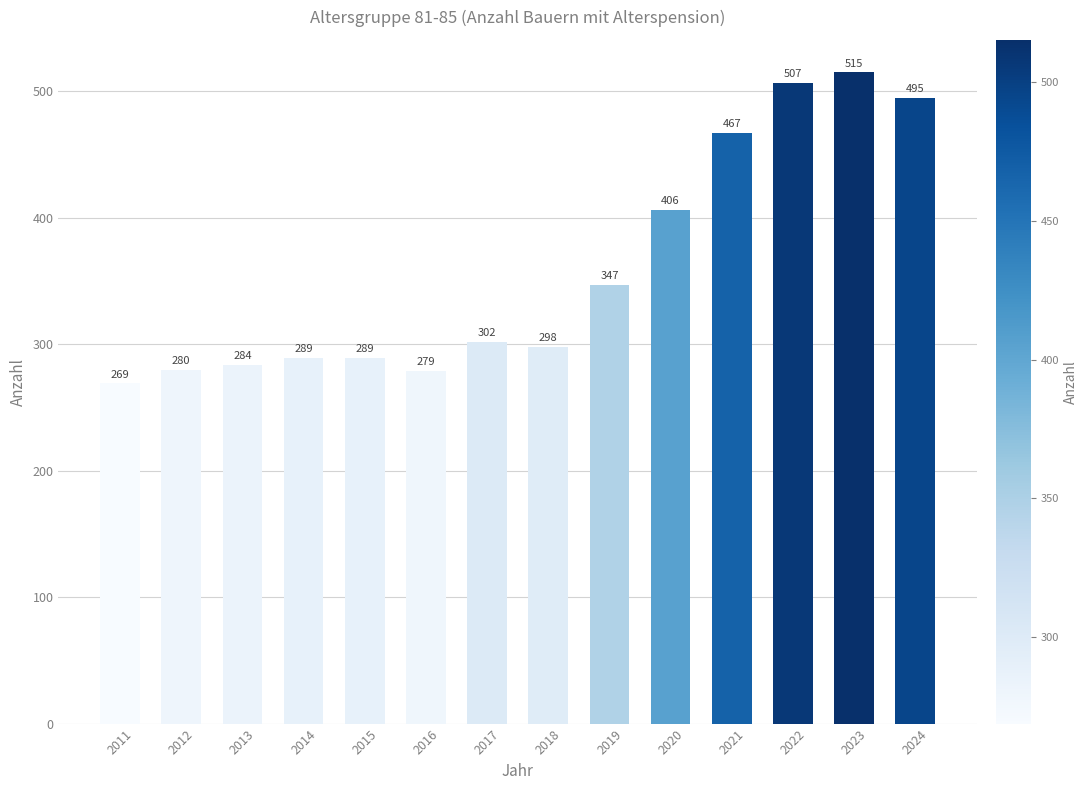

What is the minimum value shown in the chart?

269